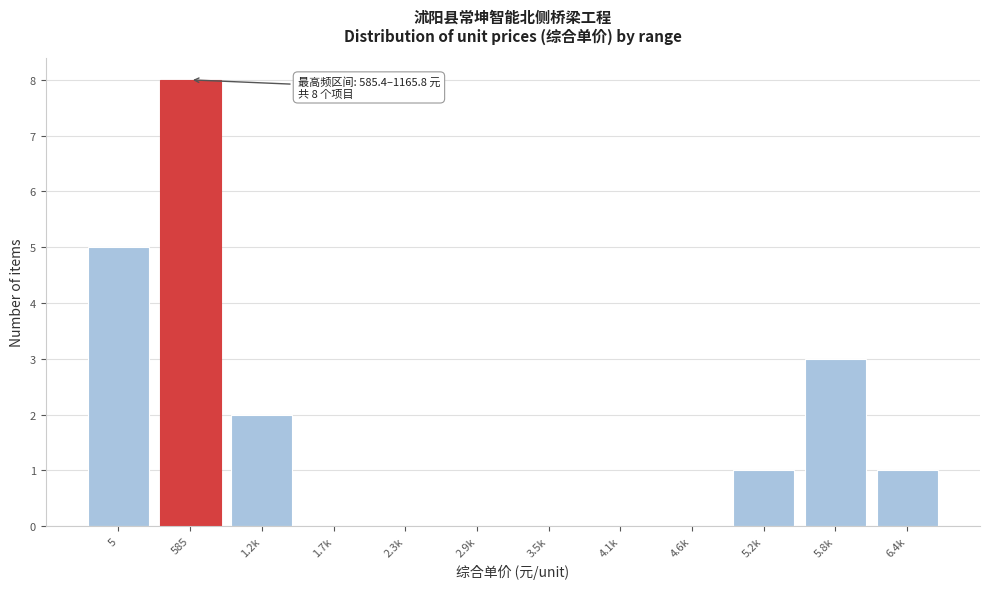

Reading left to right, extract all data points from this chart.

5=5	585=8	1.2k=2	1.7k=0	2.3k=0	2.9k=0	3.5k=0	4.1k=0	4.6k=0	5.2k=1	5.8k=3	6.4k=1